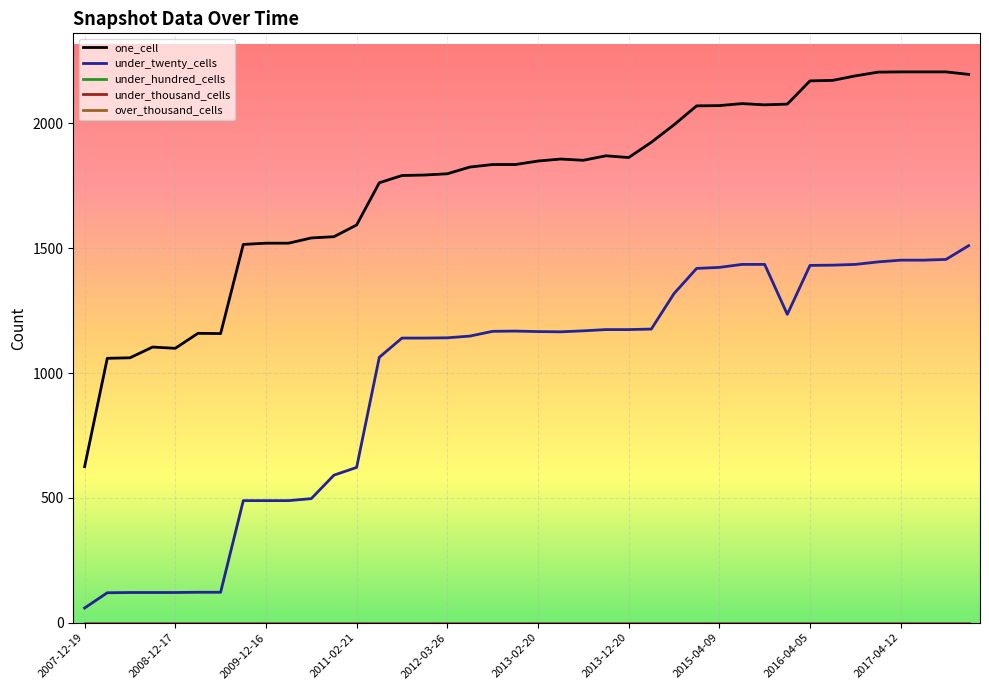

Does the chart have visible grid lines?

Yes